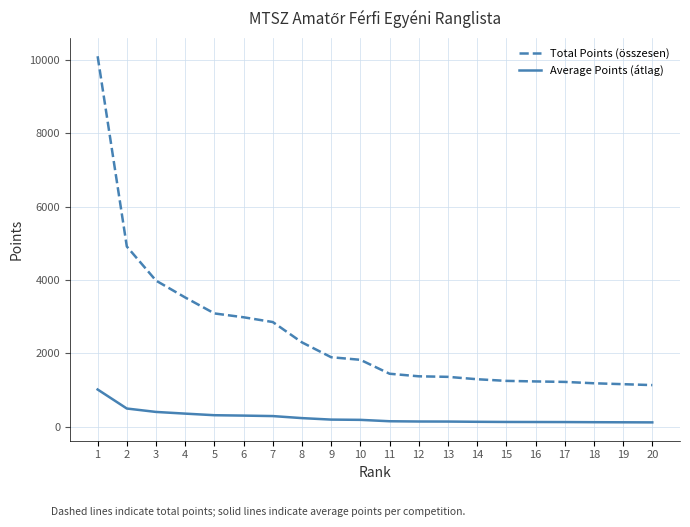

Count the number of data series in this chart.

2